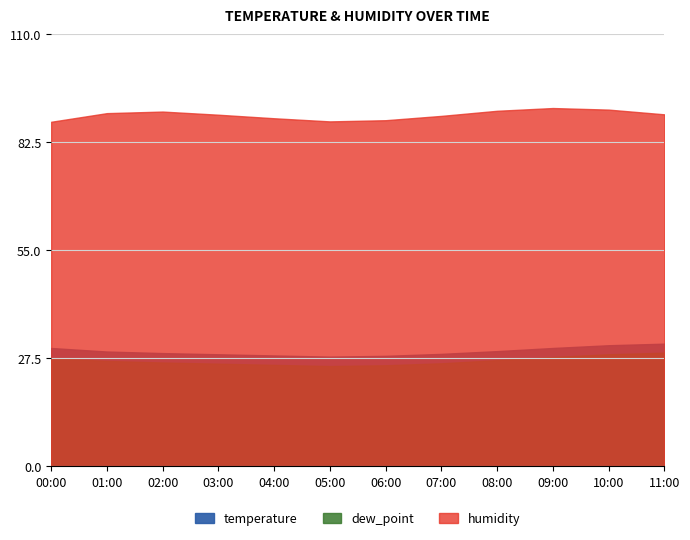

What is the label of the 9th point from the right?

03:00